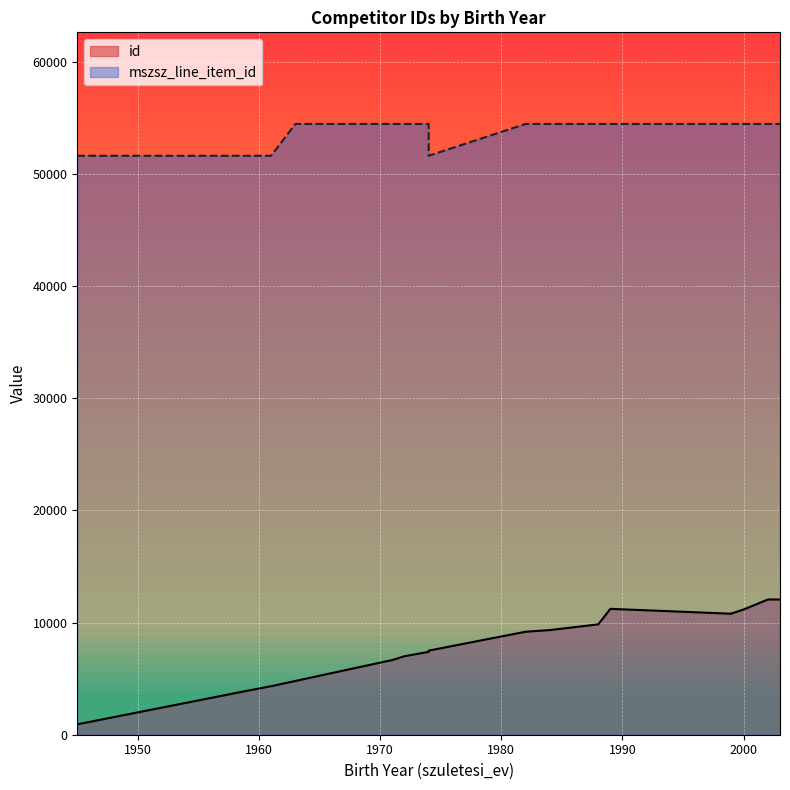

How many series are shown in this chart?

2